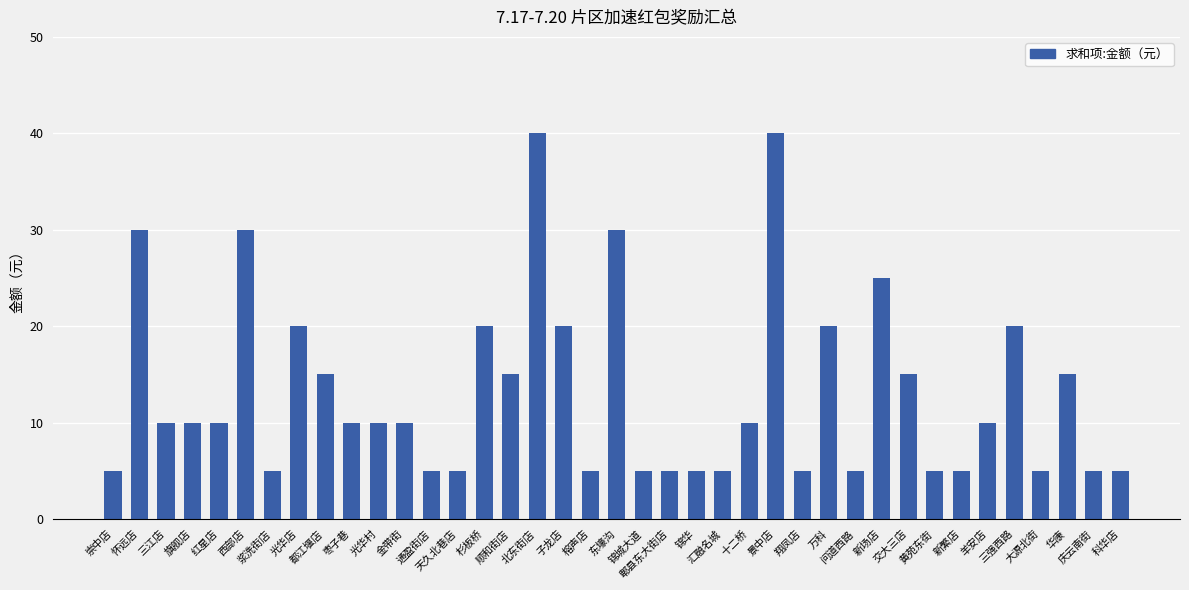

Count the values in the range 5 to 20.

33